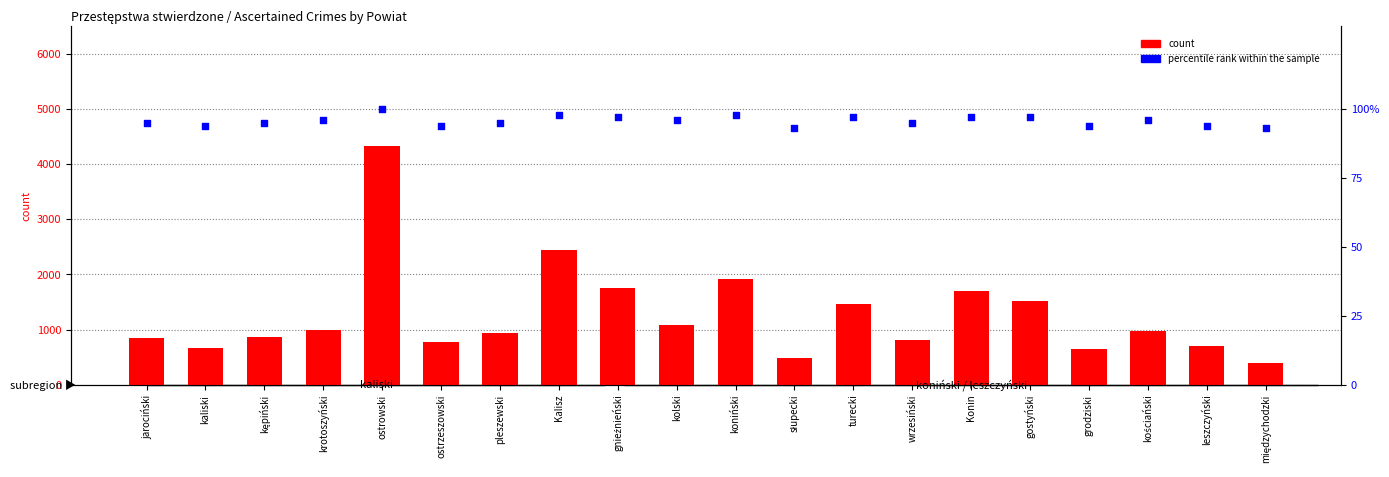

Which series reaches the minimum Y coordinate?

percentile rank within the sample